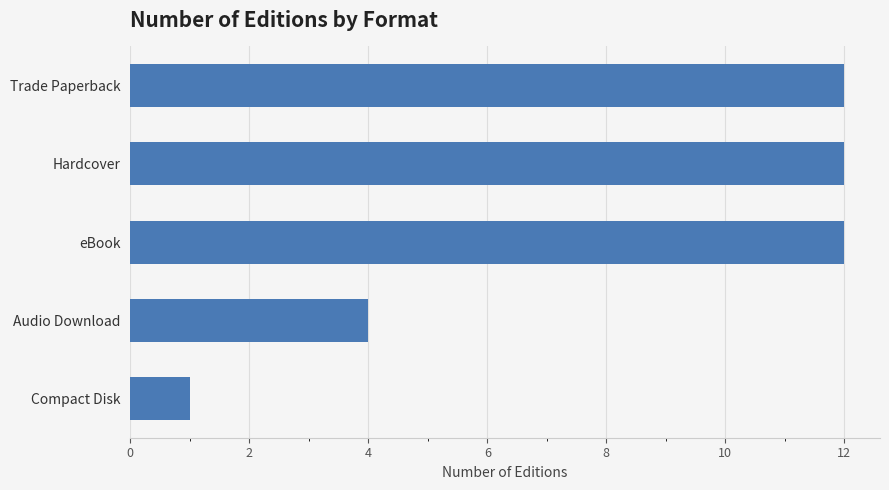

Count the values in the range 4 to 12.

4